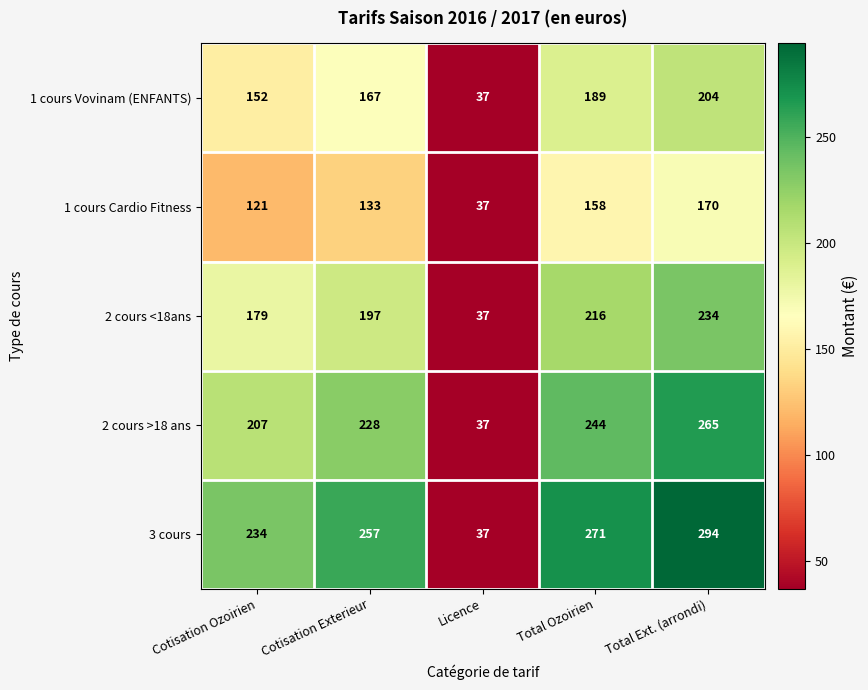

The 2 cours >18 ans series shows 228 at Cotisation Exterieur. True or false?

True